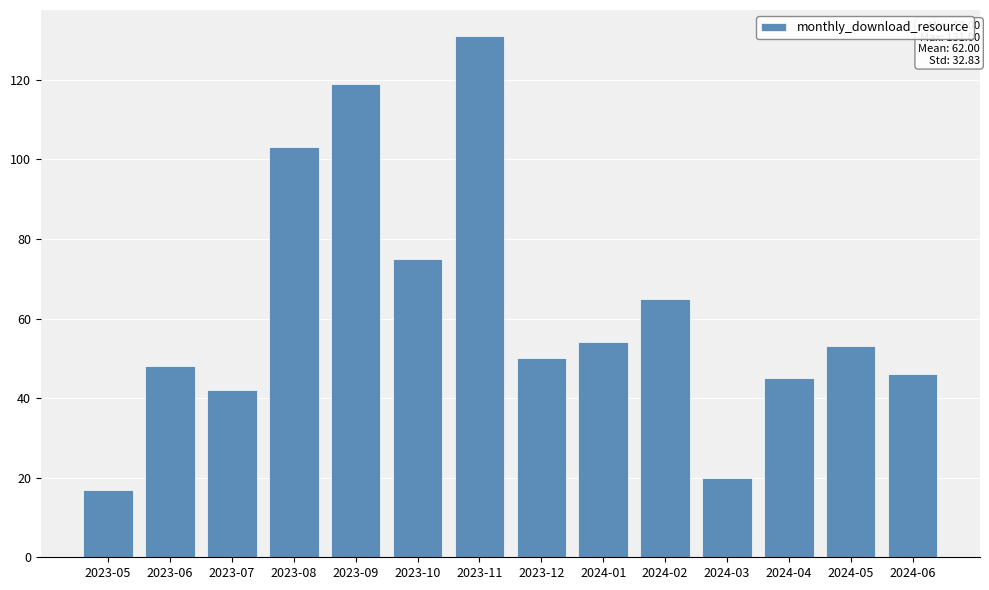

Which has a higher value, 2024-01 or 2023-07?

2024-01